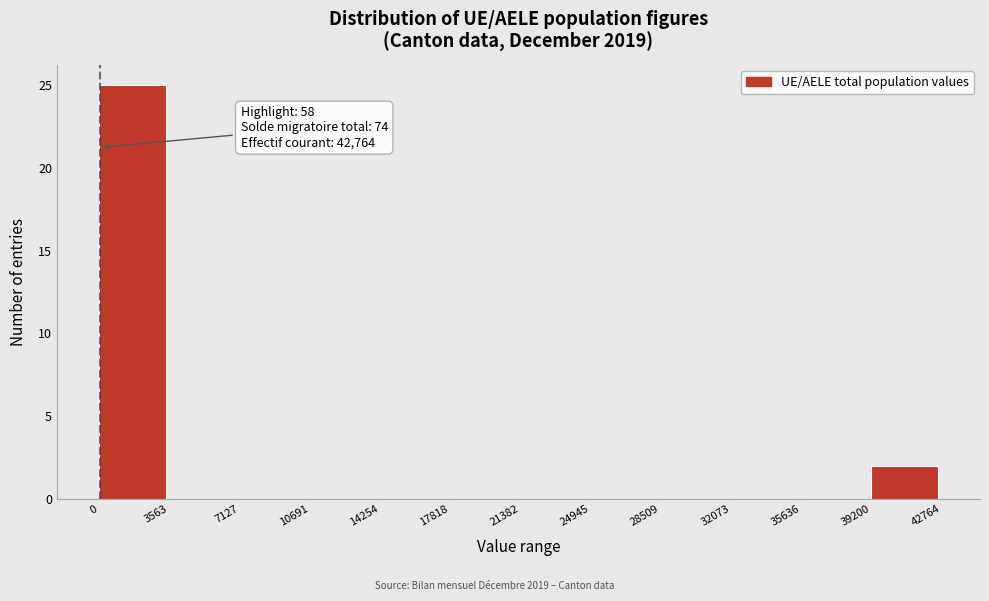

Over which range of the x-axis is the bar tallest?

0 to 3563